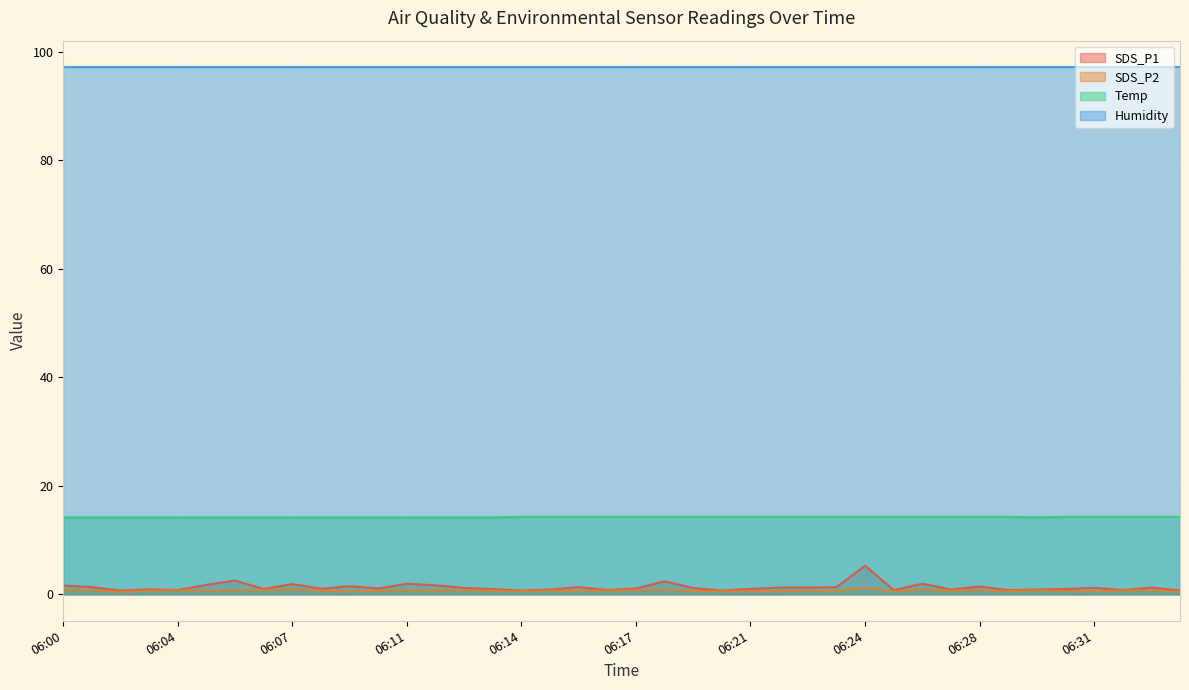

Which series has the largest range (max minus min)?

SDS_P1